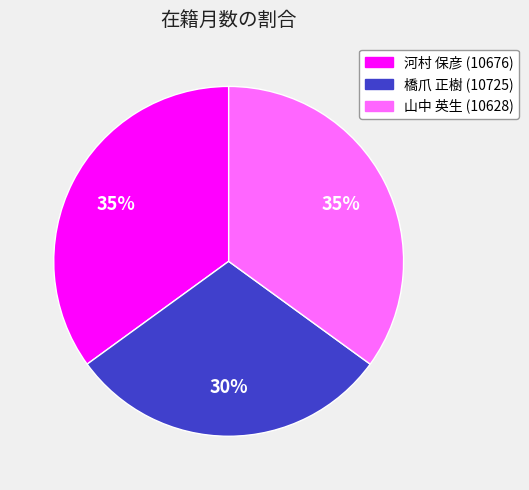

To the nearest percent, what is the difference between the largest and smallest slice percentages?

5%